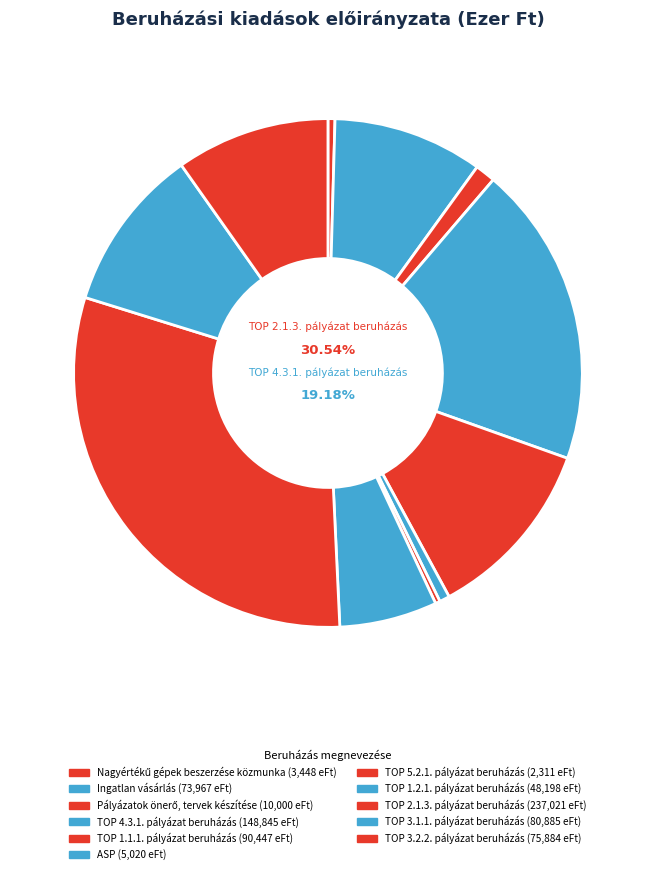

Which slice is the largest?

TOP 2.1.3. pályázat beruházás